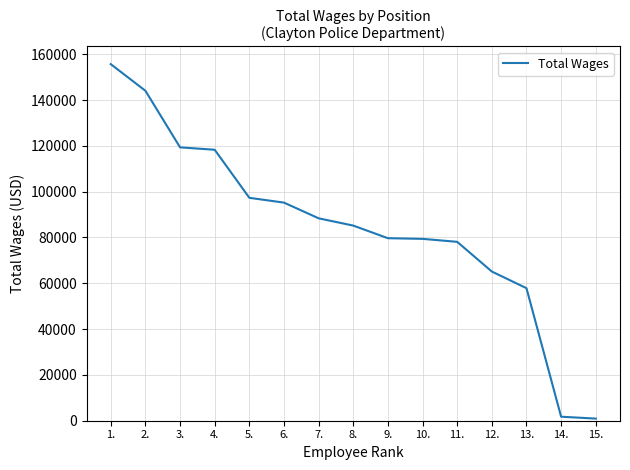

What is the change in value from 2. to 4.?

-25754